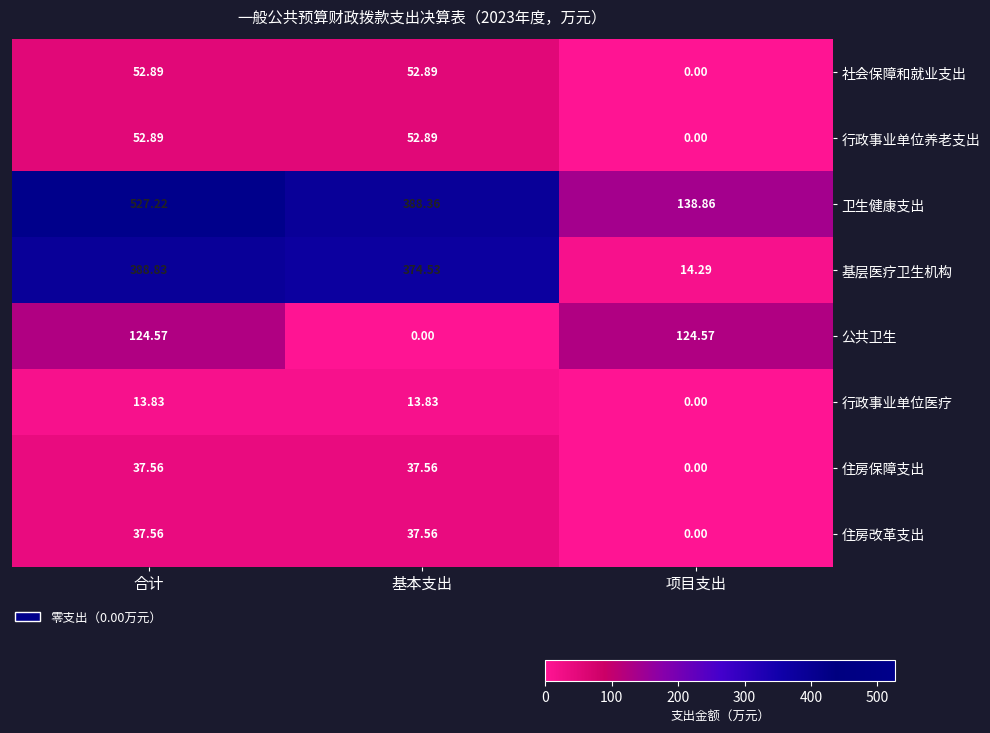

How many values in 行政事业单位养老支出 are above zero?

2